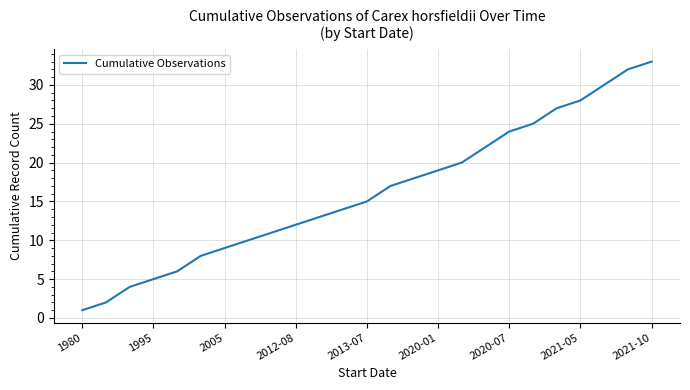

True or false: the data has more than 0 interior local peaks.

False